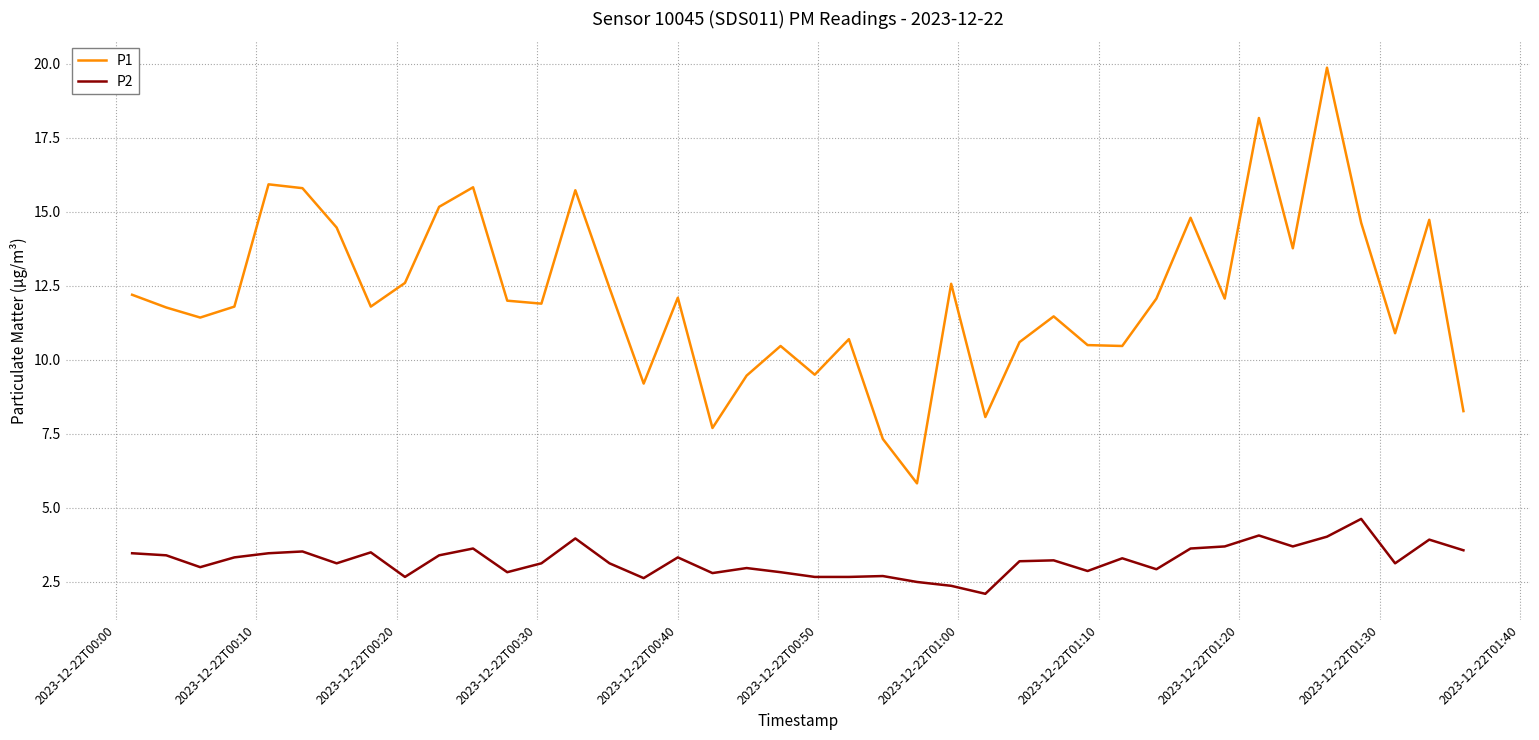

What is the smallest value displayed?

2.1